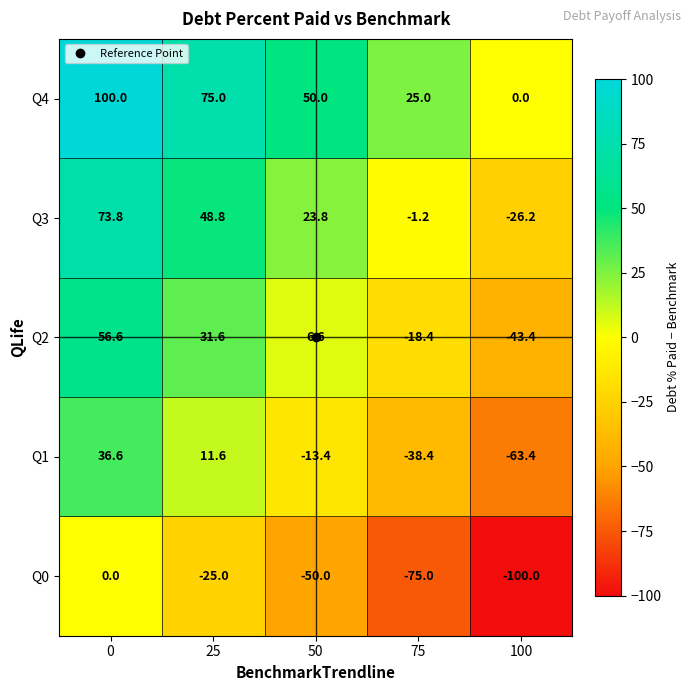

At which label is Q2 closest to 6?

50